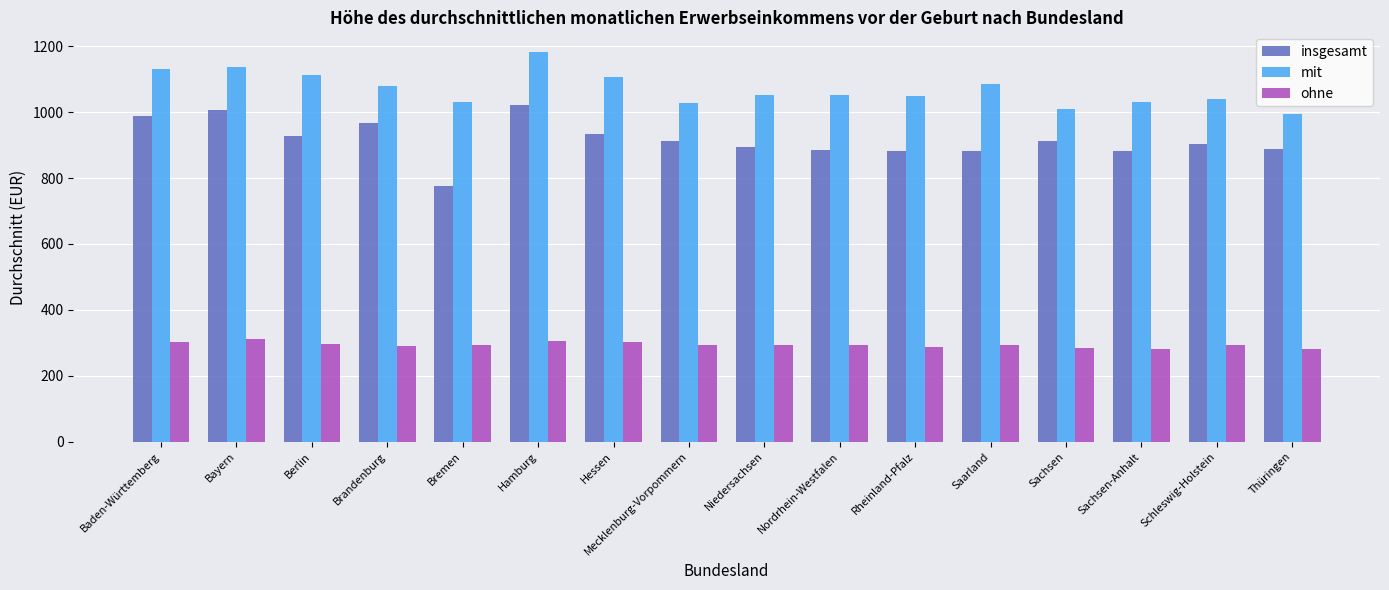

Which series has the widest spread of values?

insgesamt